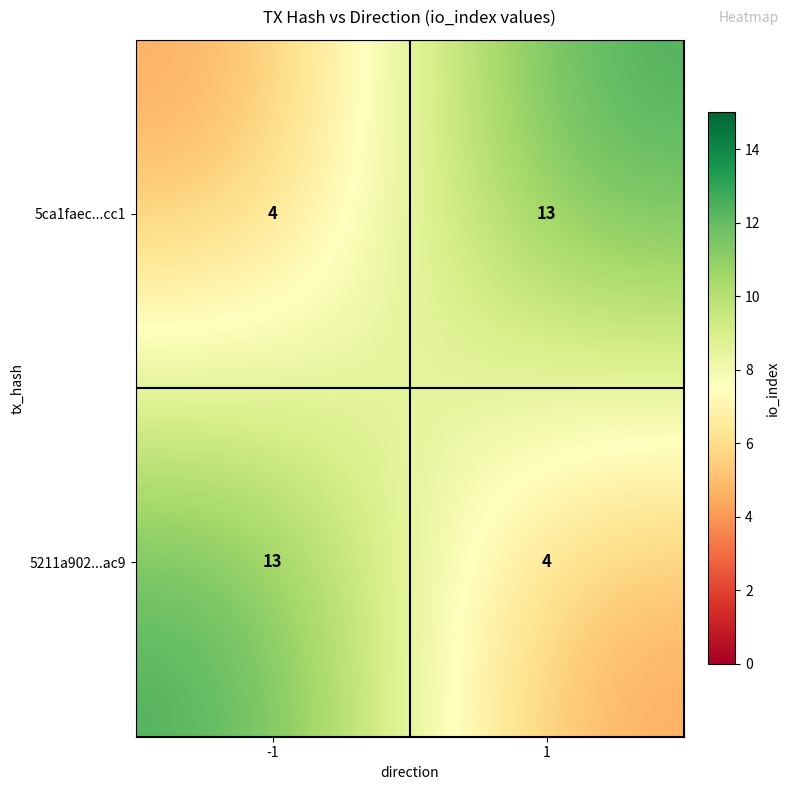

Reading right to left, list all the values displayed in this chart.

5ca1faec...cc1: 13	4
5211a902...ac9: 4	13